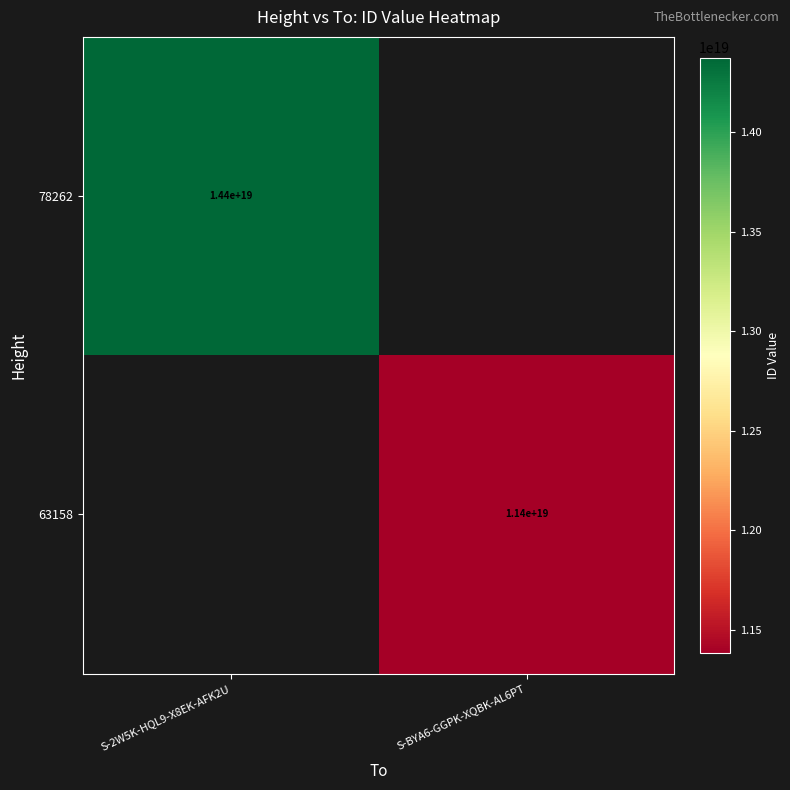

The value of 78262 at S-2W5K-HQL9-X8EK-AFK2U is 25470380765091618816. True or false?

False